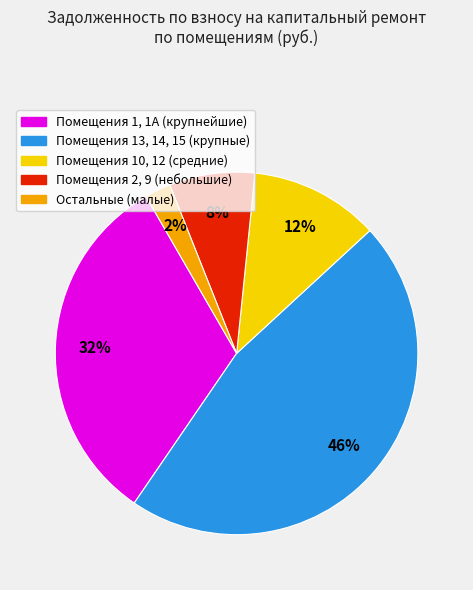

Is there a majority slice in this chart?

No